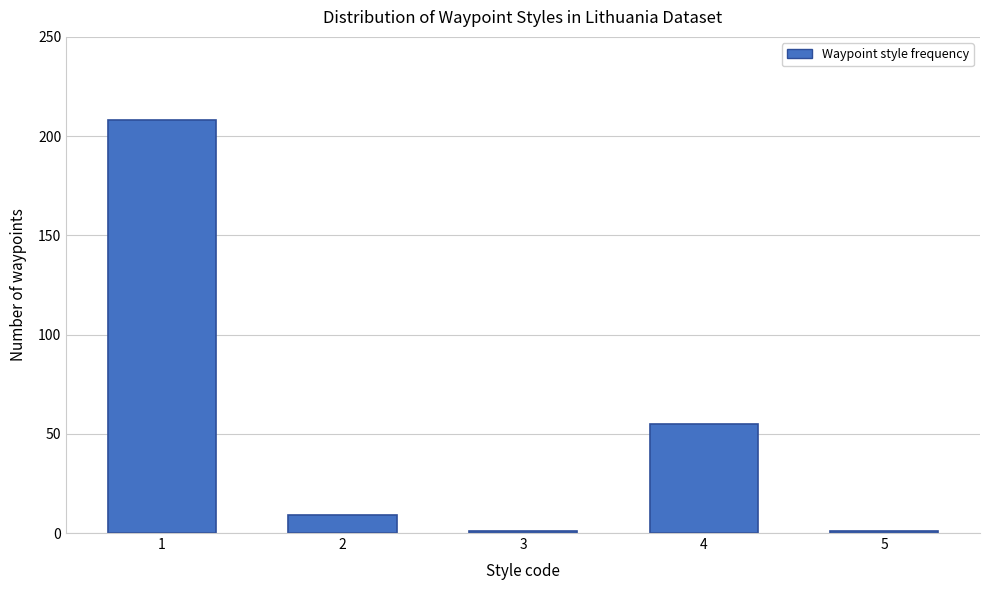

Reading right to left, what are all the values shown in this chart?

5=1	4=55	3=1	2=9	1=208